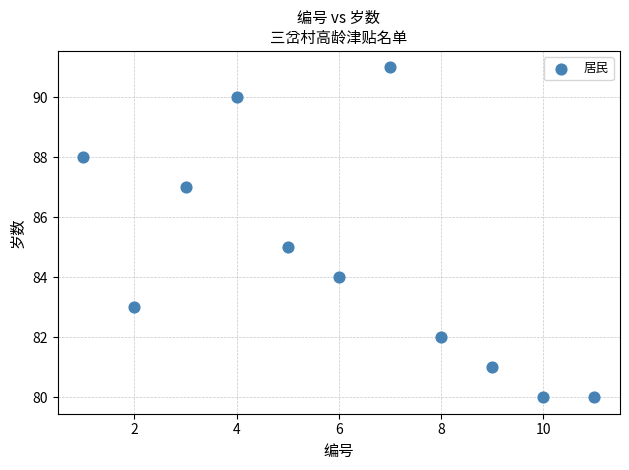

What is the average X value?

6